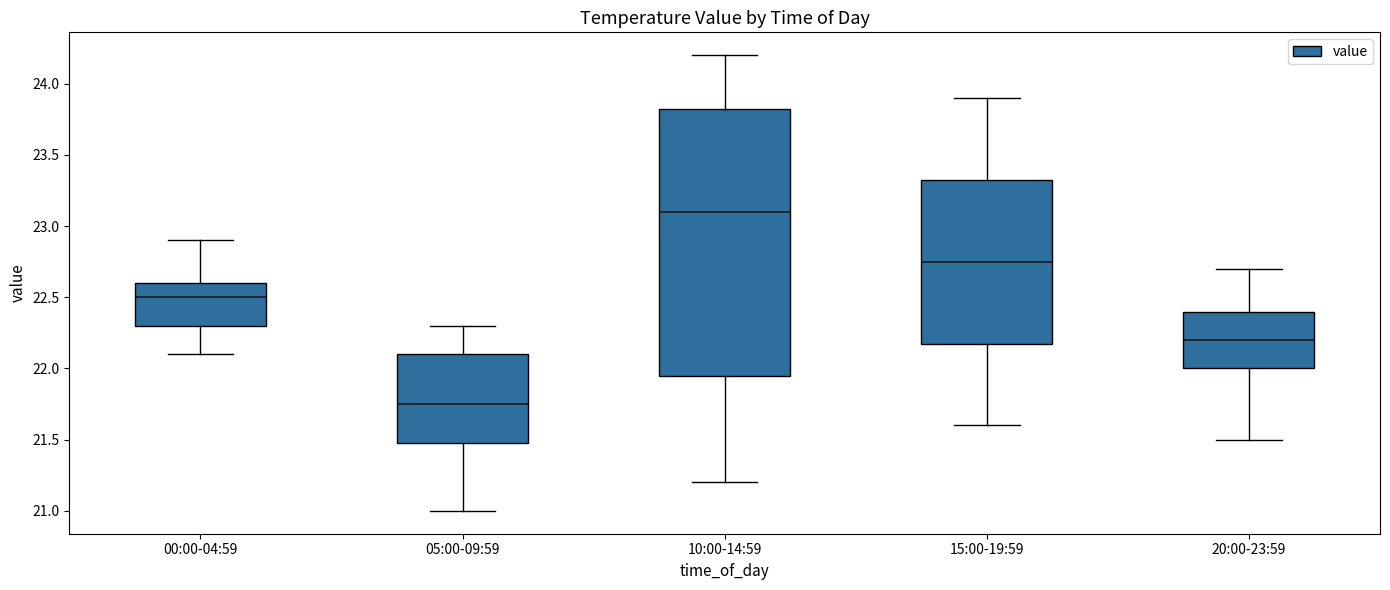

Comparing the boxes themselves (not the whiskers), which one is the tallest?

10:00-14:59